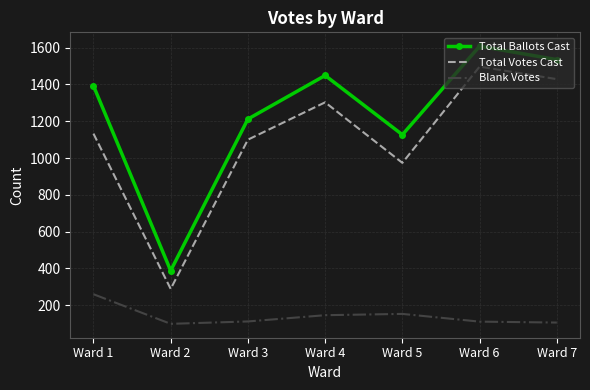

The value of Total Ballots Cast at Ward 2 is 217. True or false?

False